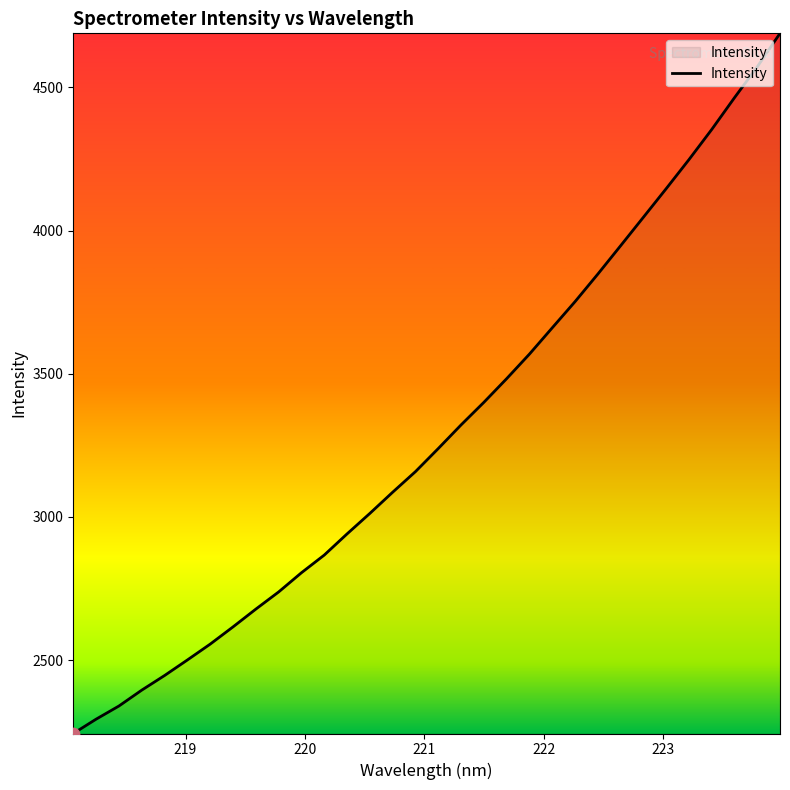

What is the difference between the maximum and minimum values?

2444.7